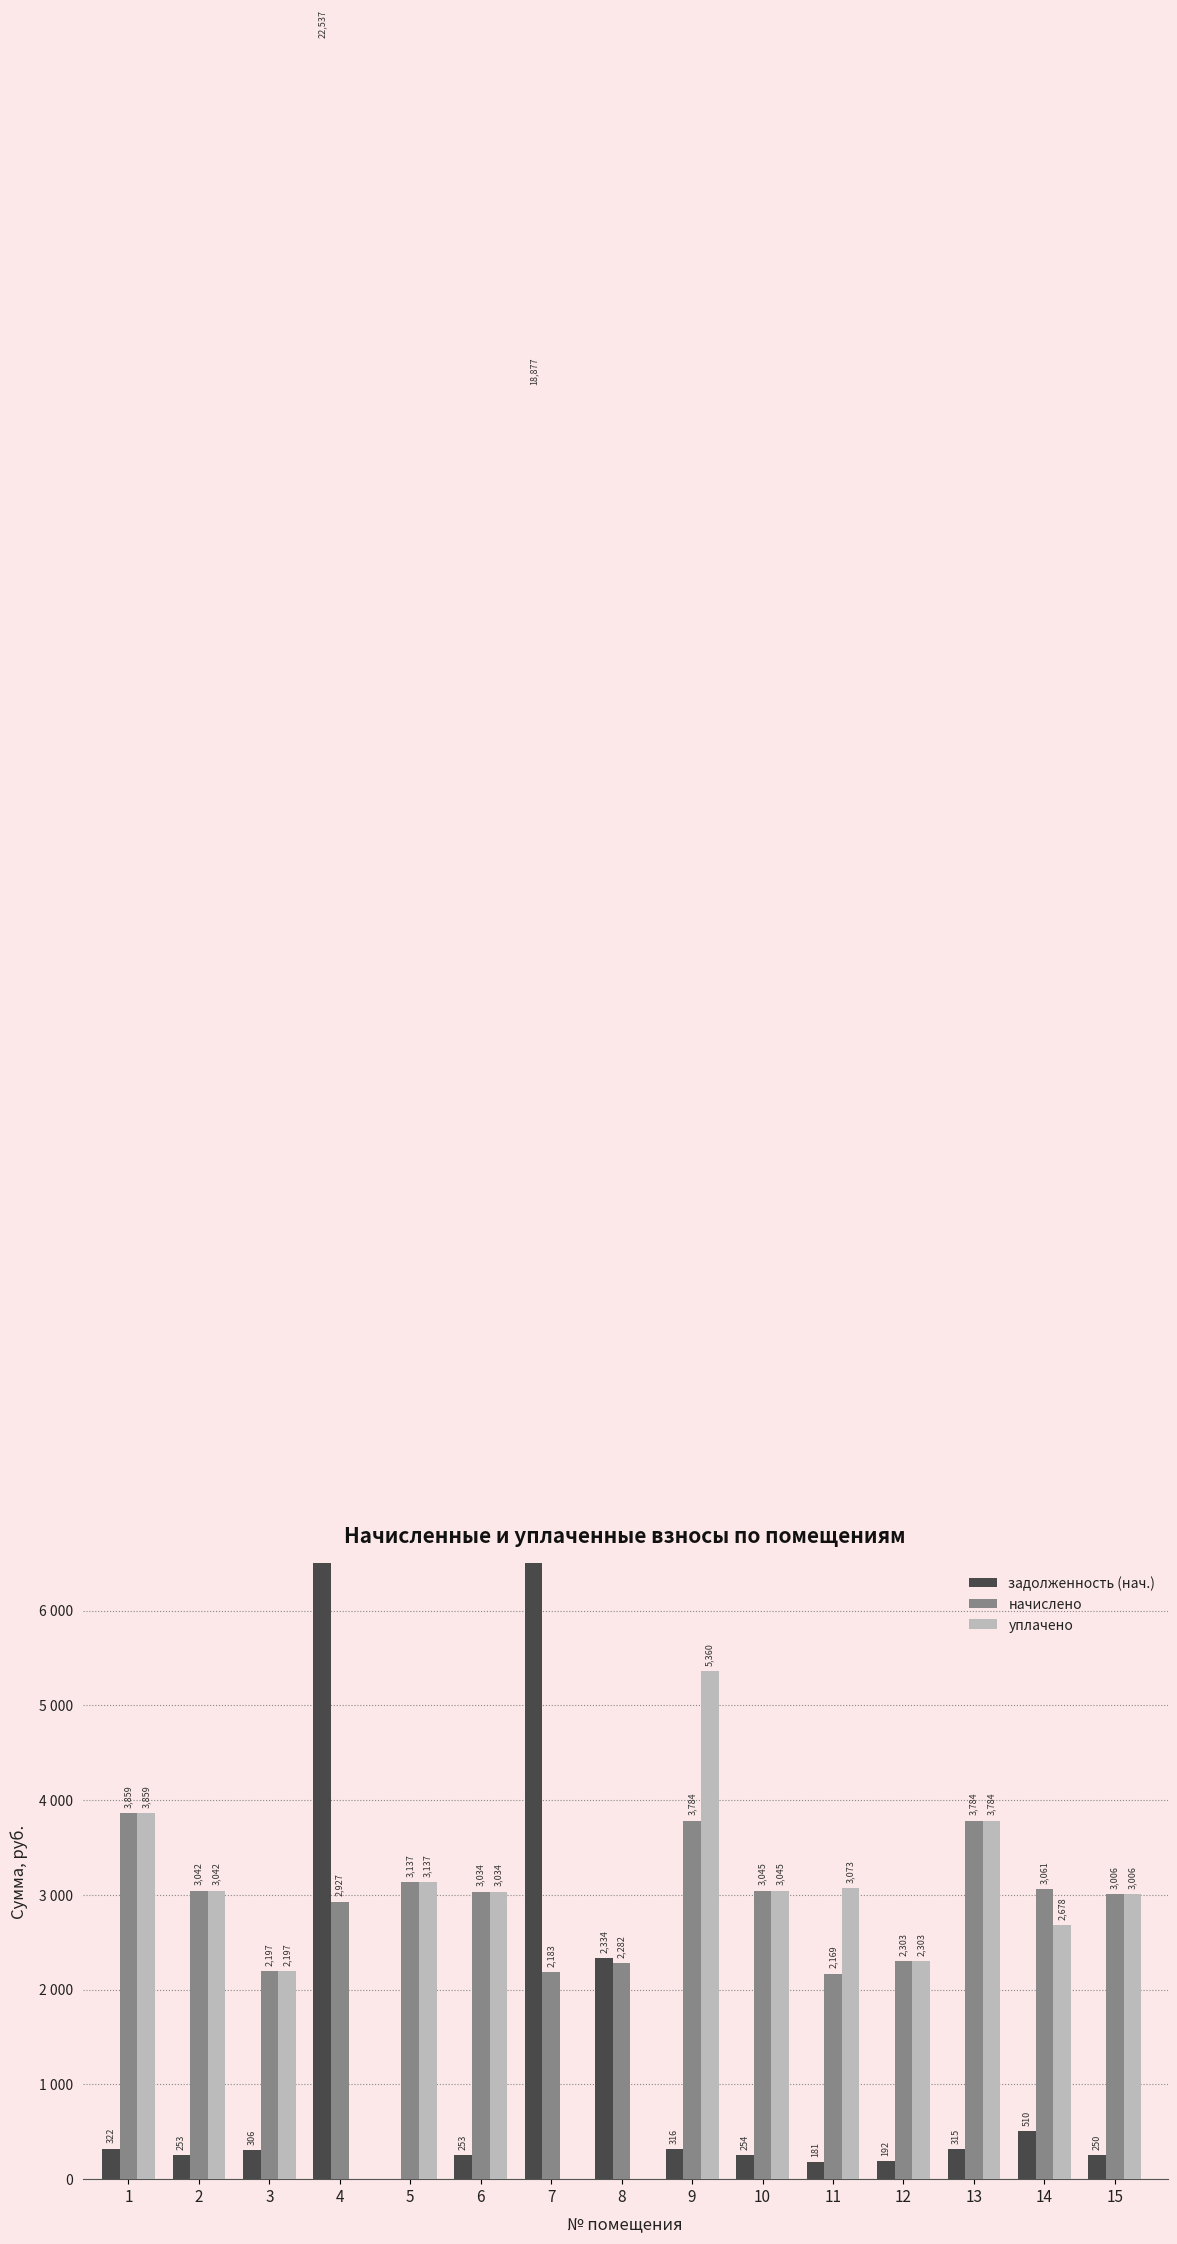

Rank the categories by начислено value from highest to lowest.

1, 9, 13, 5, 14, 10, 2, 6, 15, 4, 12, 8, 3, 7, 11